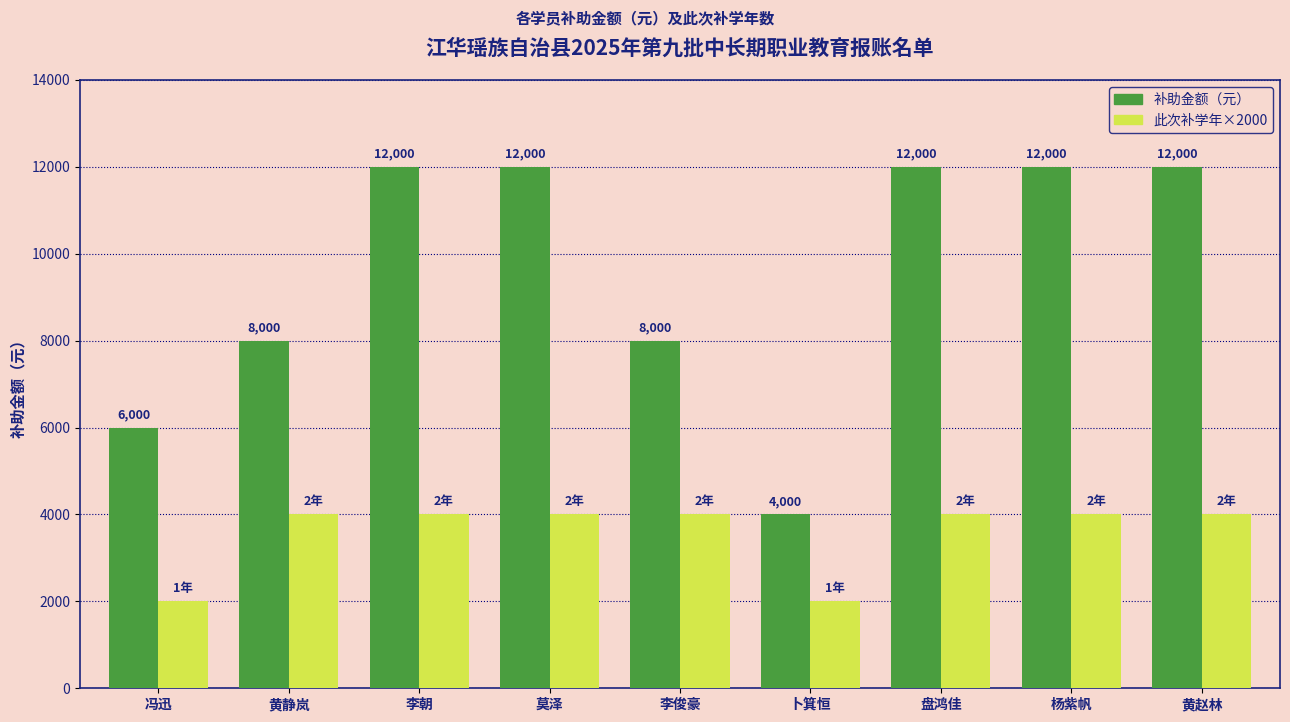

How many distinct data groups are displayed?

2